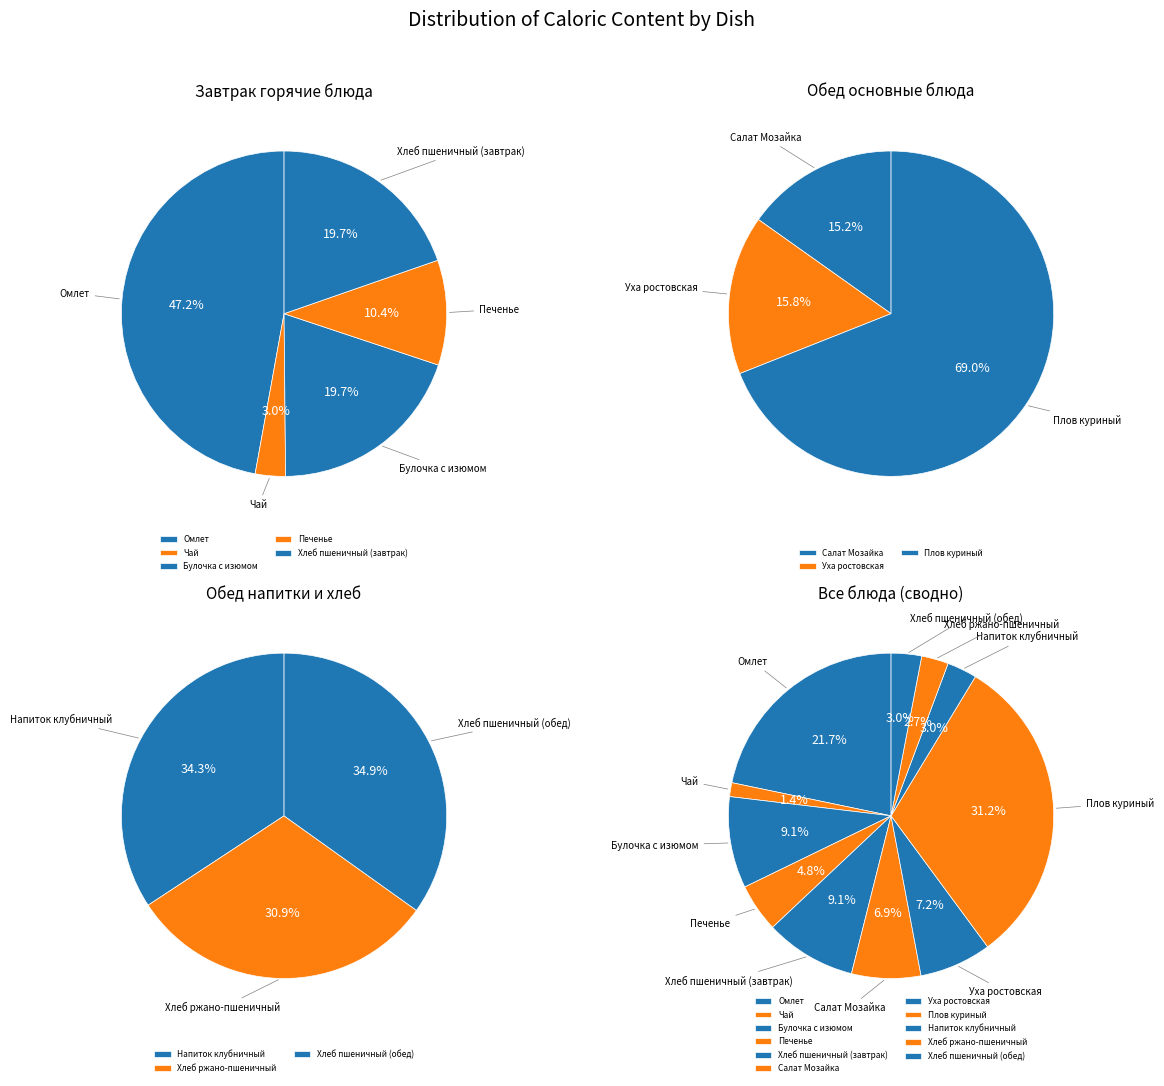

To the nearest percent, what percentage of the pie is Плов куриный?

31%